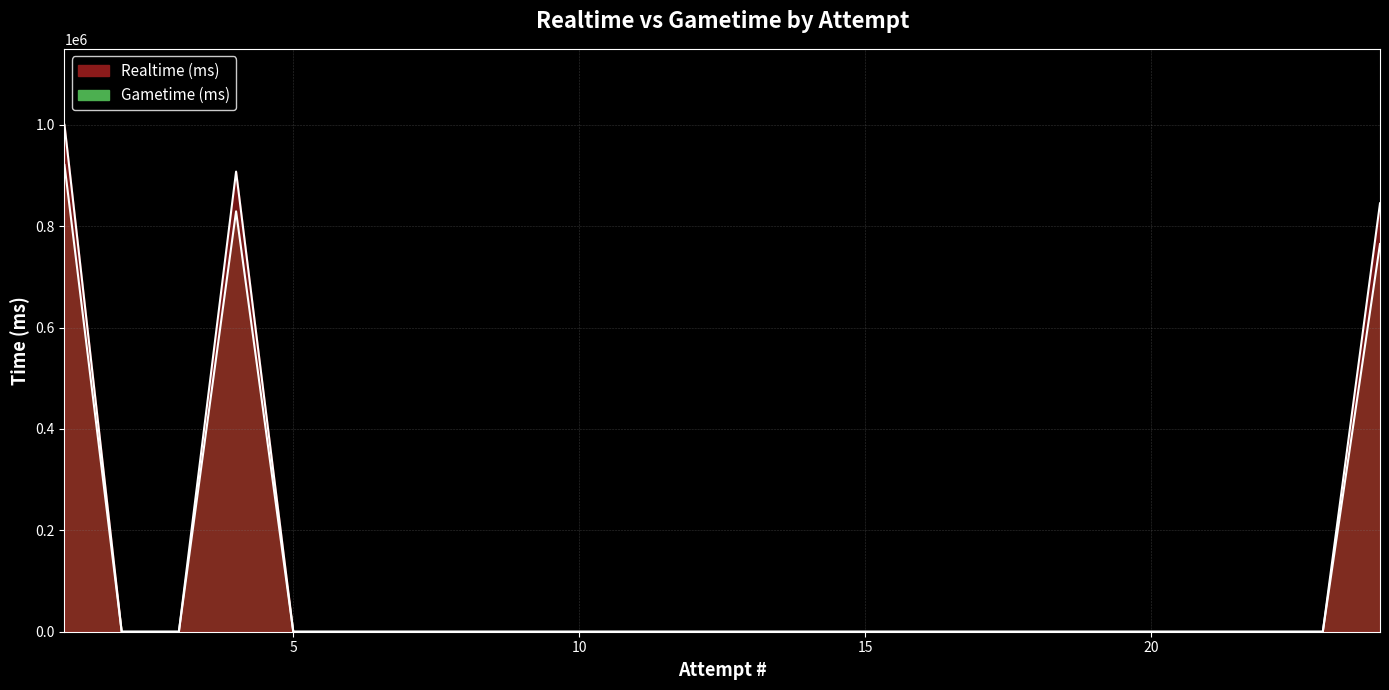

The Realtime (ms) series shows 244080 at 24. True or false?

False